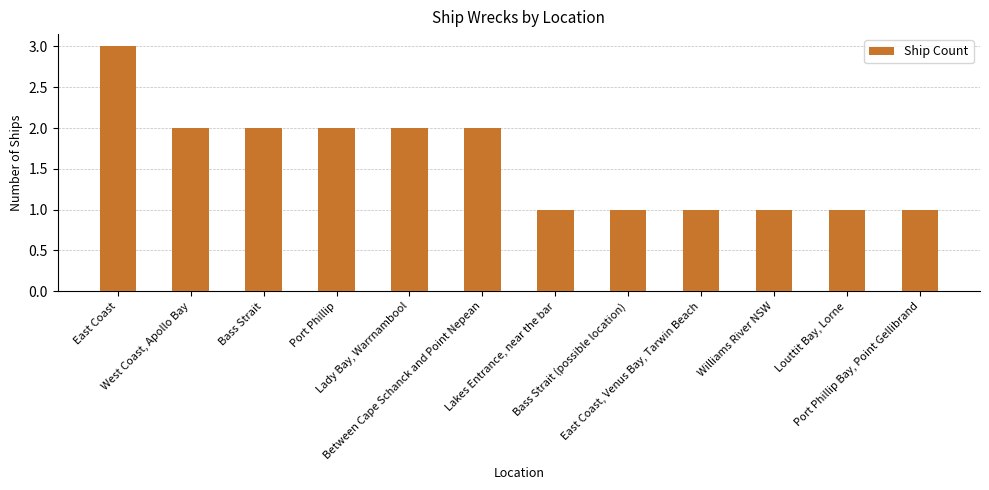

At which label does the data first exceed 2?

East Coast